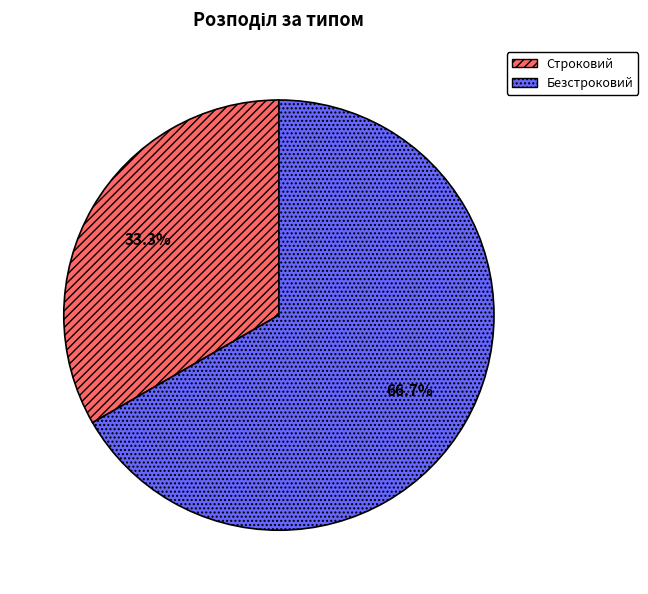

Is the sum of Безстроковий and Строковий greater than half?

Yes